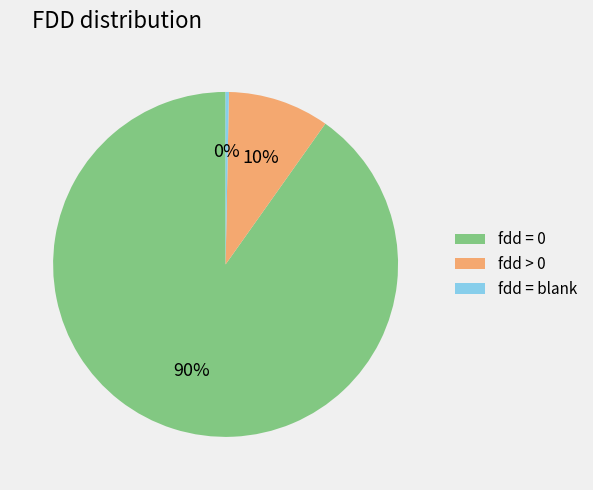

Is the sum of fdd = blank and fdd > 0 greater than half?

No